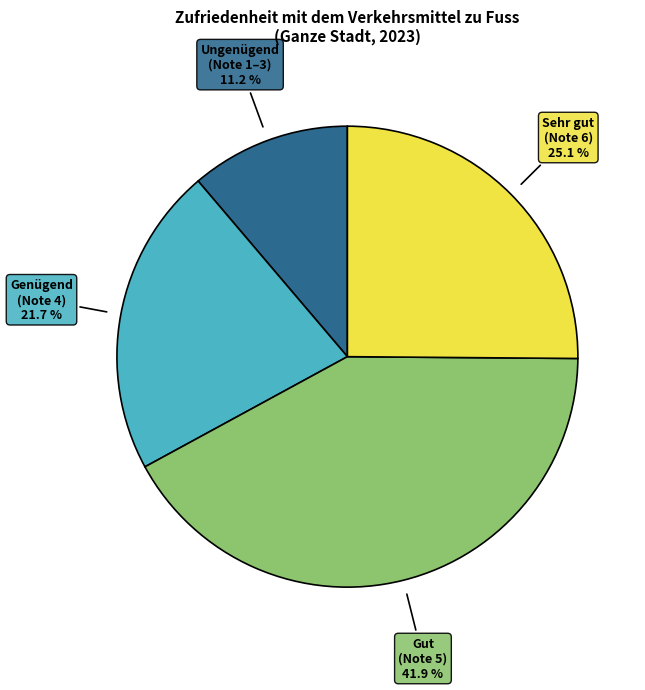

How many segments does this pie chart have?

4